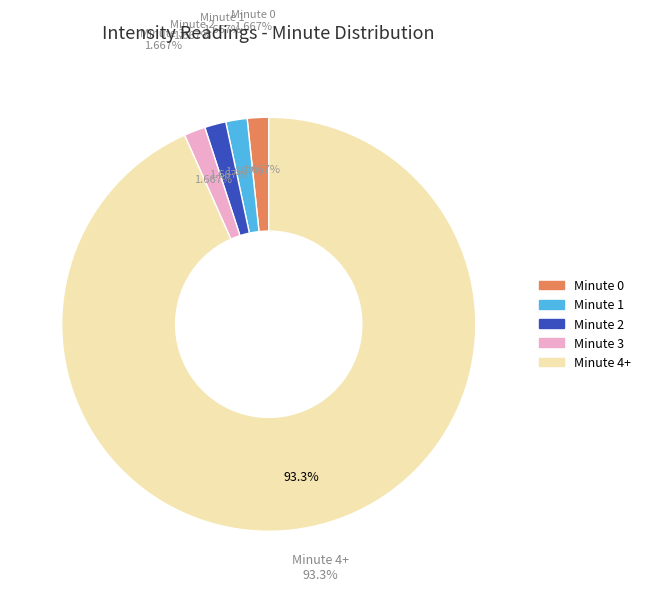

How many slices are in this pie chart?

5